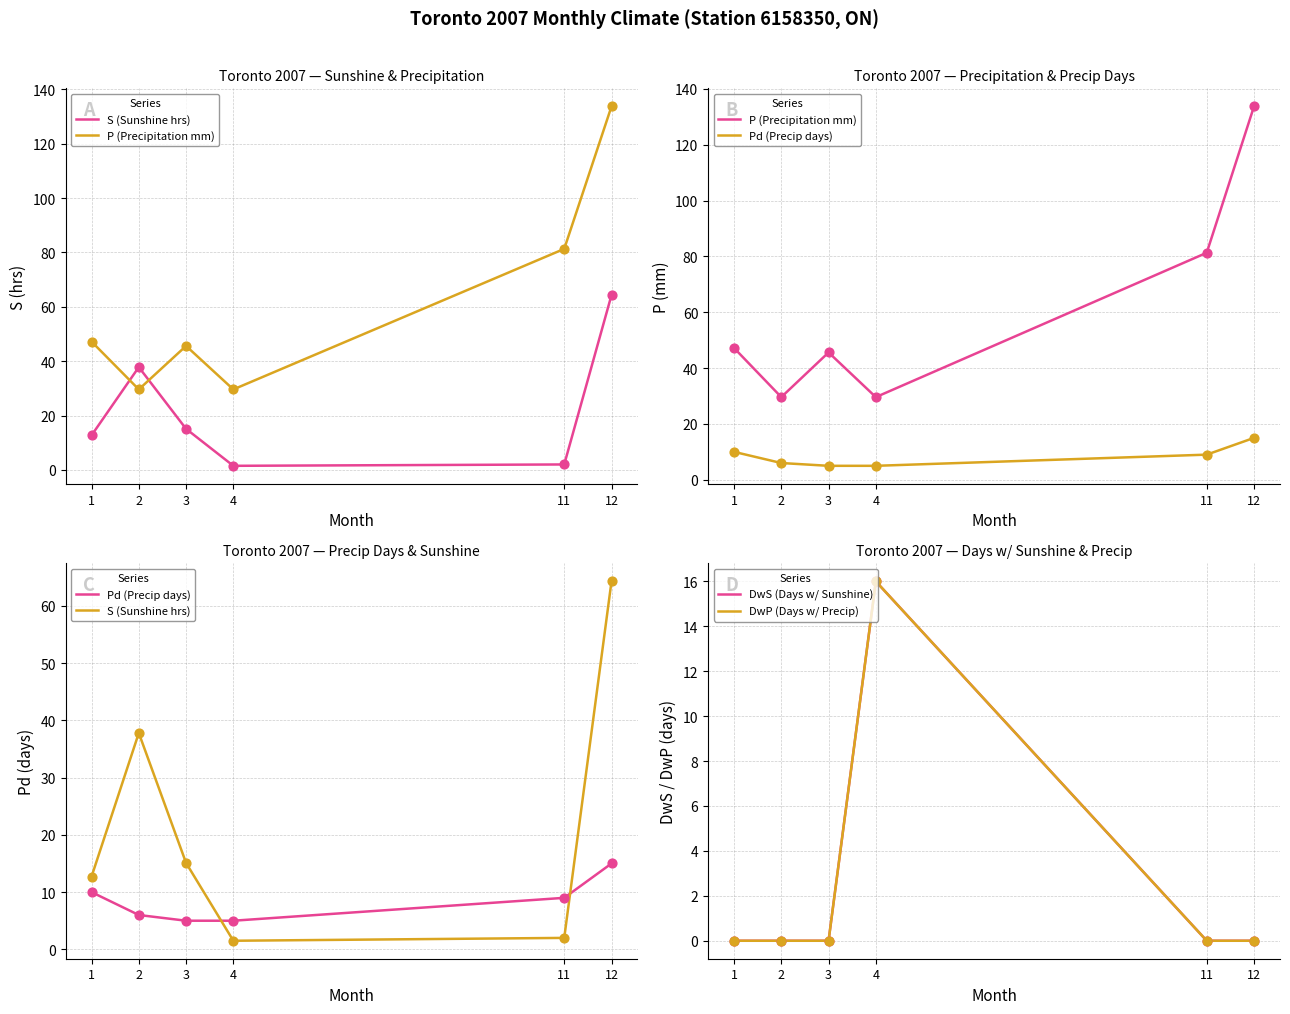

Which series has the widest spread of Y values?

P (Precipitation mm)